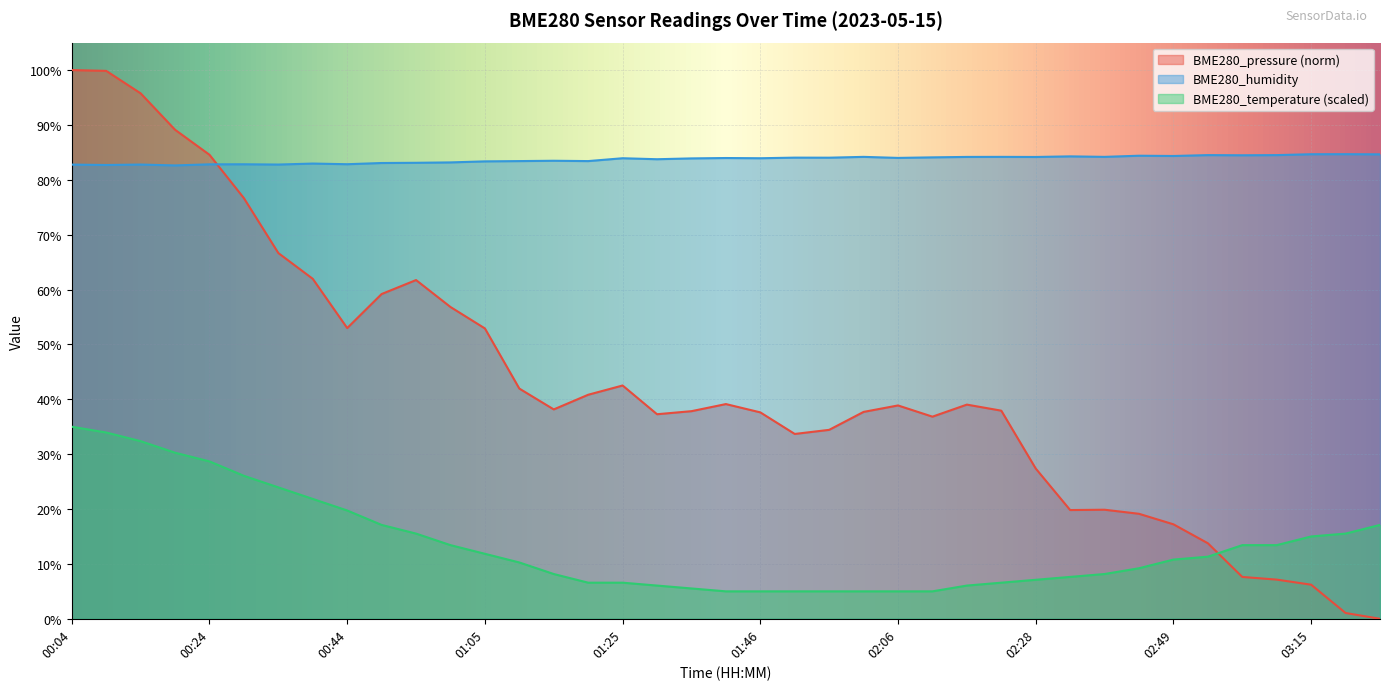

What is the sum of the BME280_temperature values at 01:10 and 02:12?

15.3